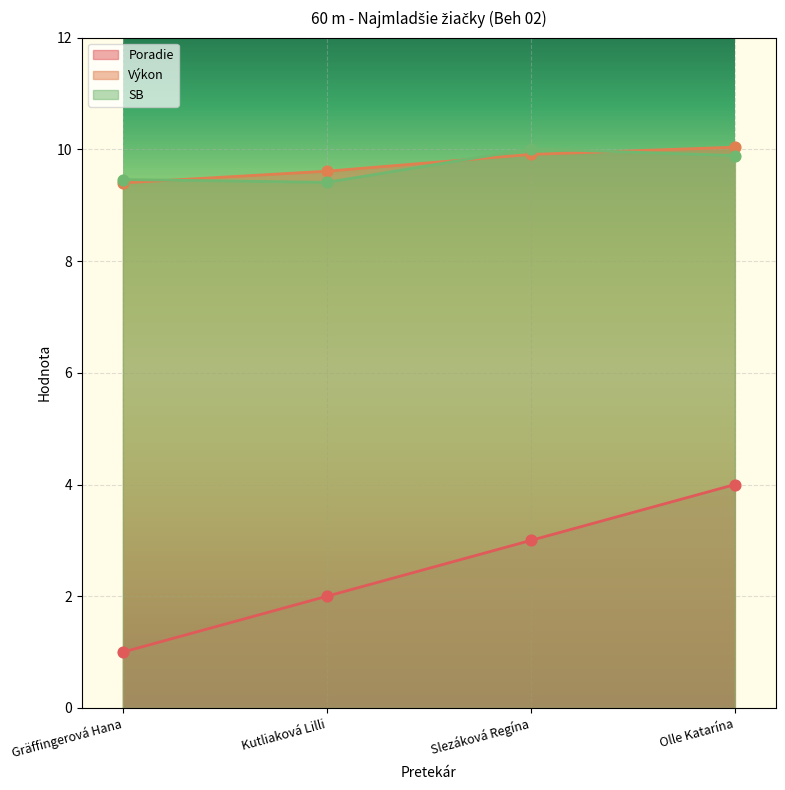

Which series has the largest total across all categories?

Výkon